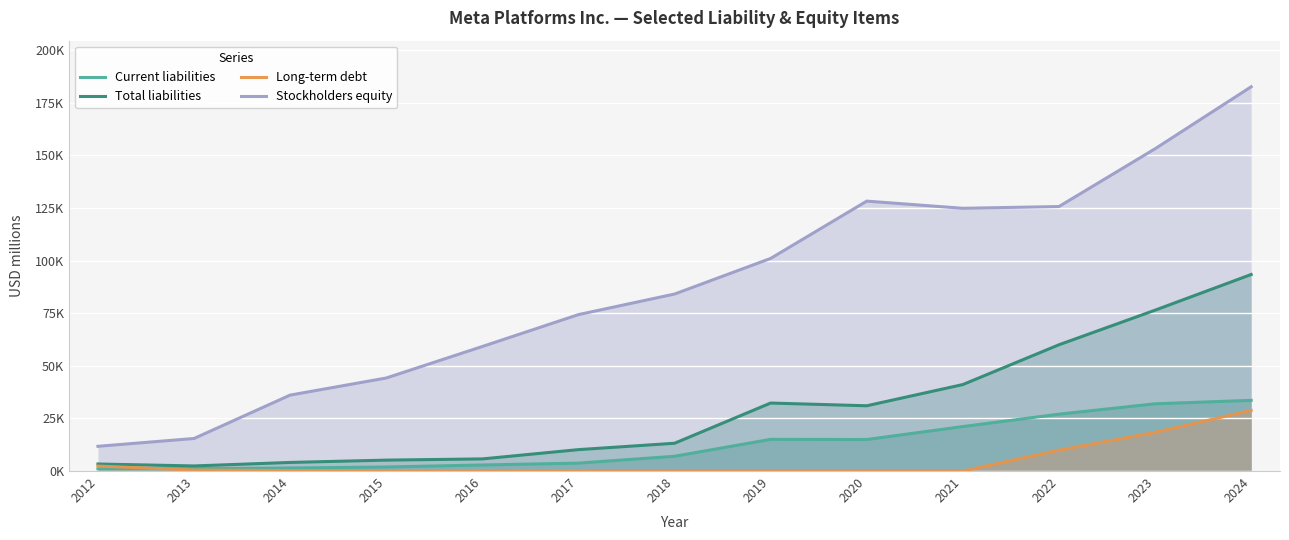

True or false: Current liabilities has a value of 7017 at 2018.

True